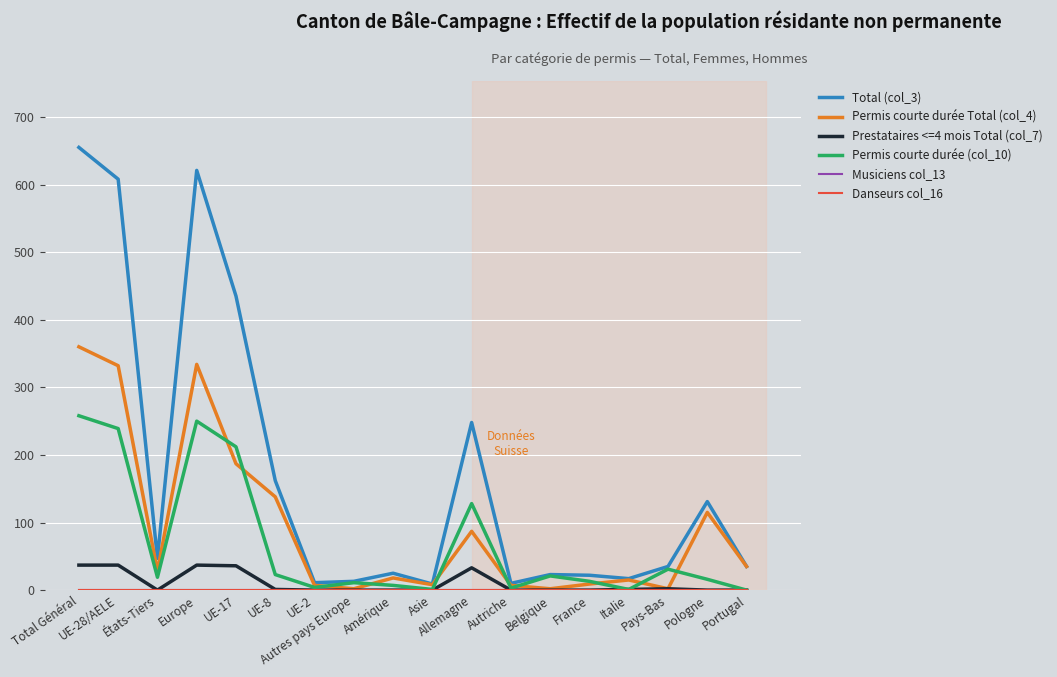

Rank the series at UE-17 from highest to lowest value.

Total (col_3), Permis courte durée (col_10), Permis courte durée Total (col_4), Prestataires <=4 mois Total (col_7), Musiciens col_13, Danseurs col_16